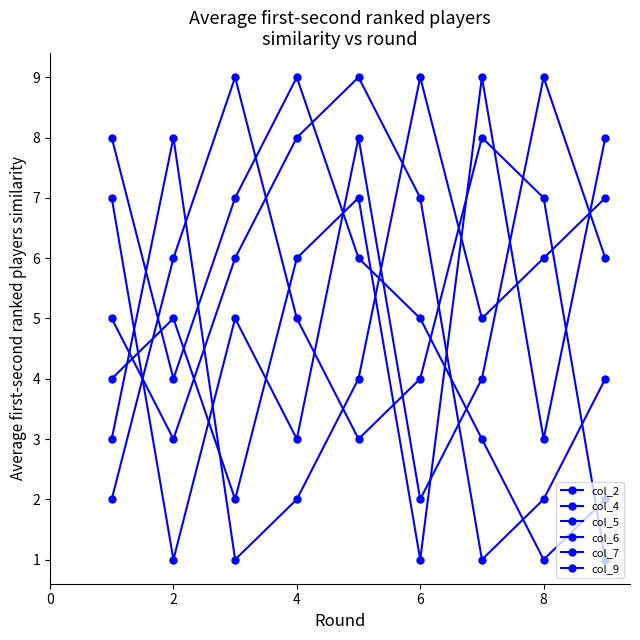

True or false: col_5 and col_2 intersect in this chart.

True